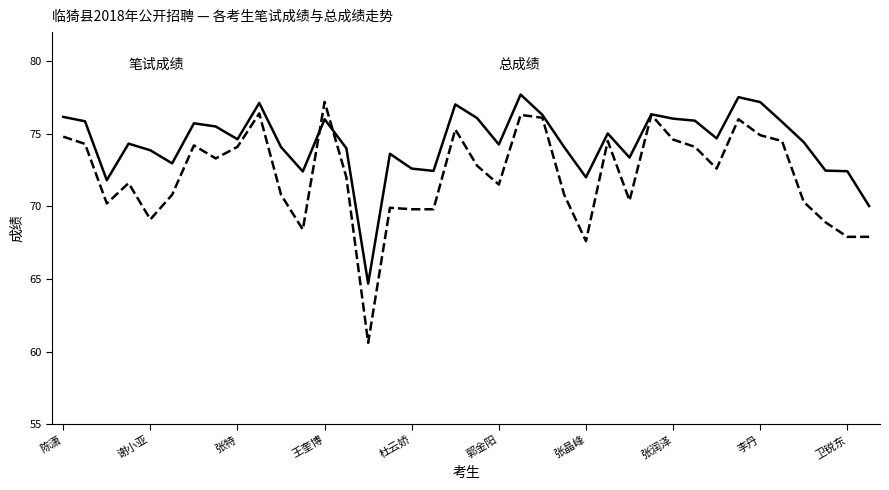

What is the smallest value displayed?

60.6